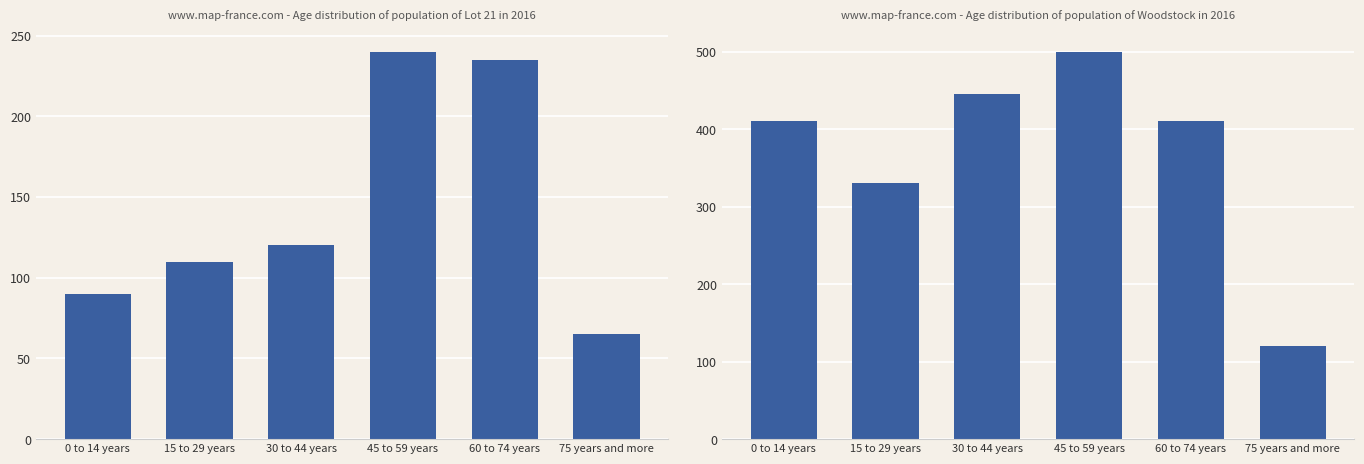

Which label corresponds to the largest value in the chart?

45 to 59 years